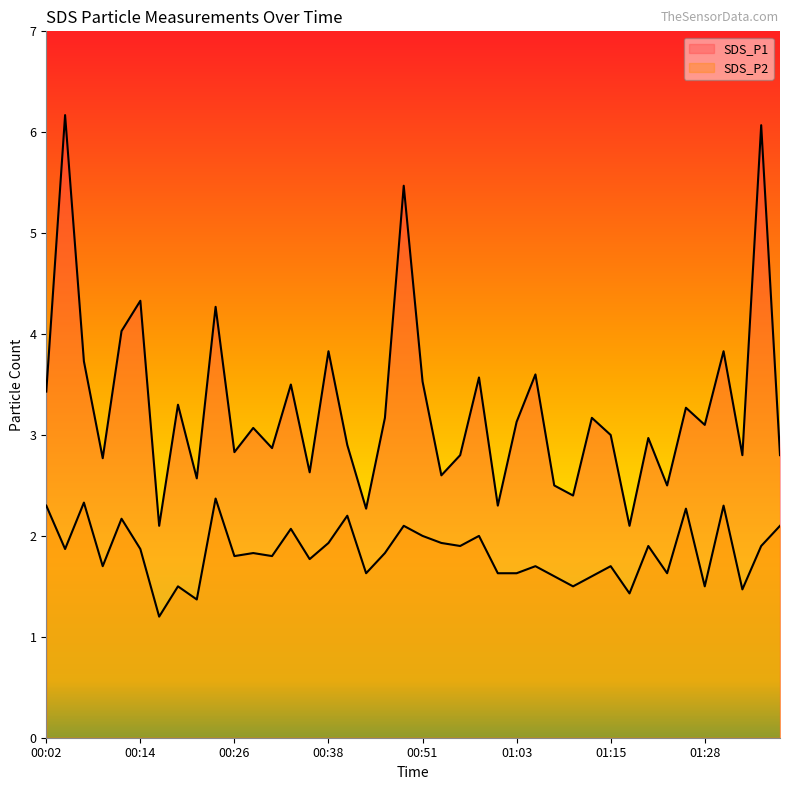

What is the maximum value for SDS_P2?

2.4